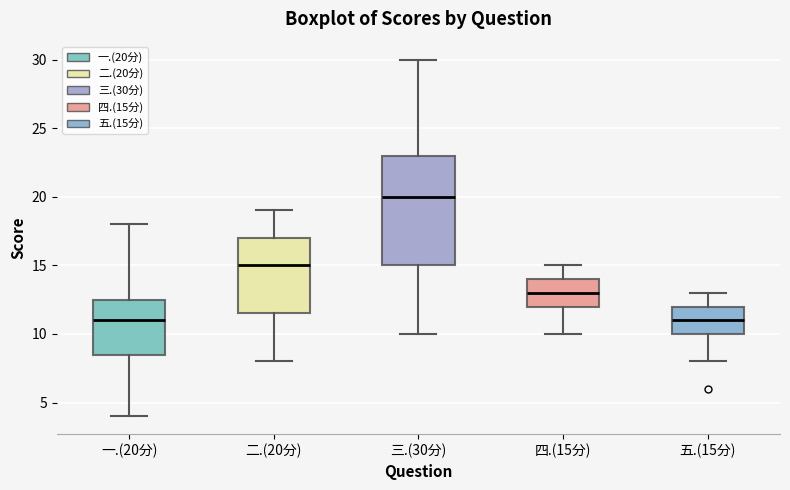

Comparing the boxes themselves (not the whiskers), which one is the tallest?

三.(30分)